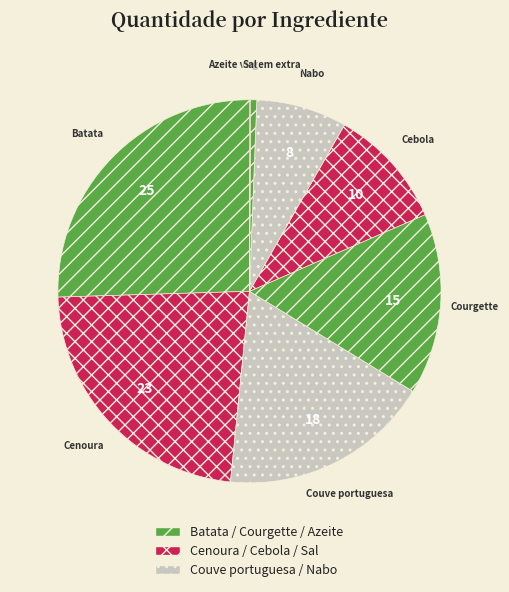

How many segments does this pie chart have?

8